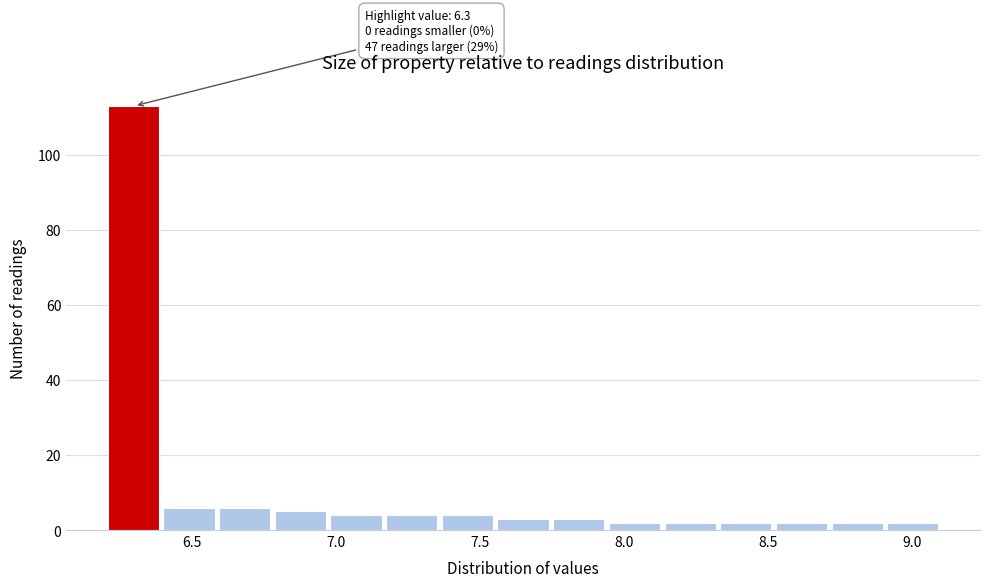

Around what value on the x-axis is the tallest bar? Give the approximate position of its centre, as read against the axis.

6.30